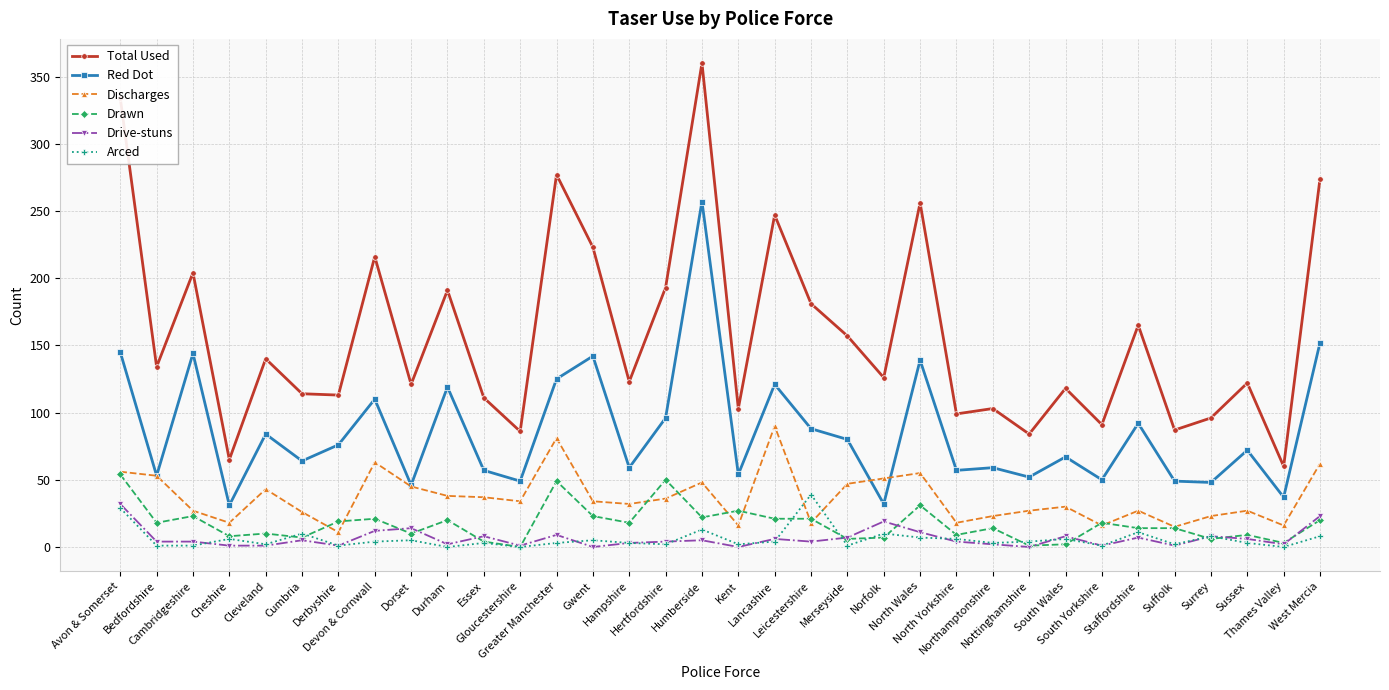

What is the difference between the maximum and minimum values in the Discharges series?

79